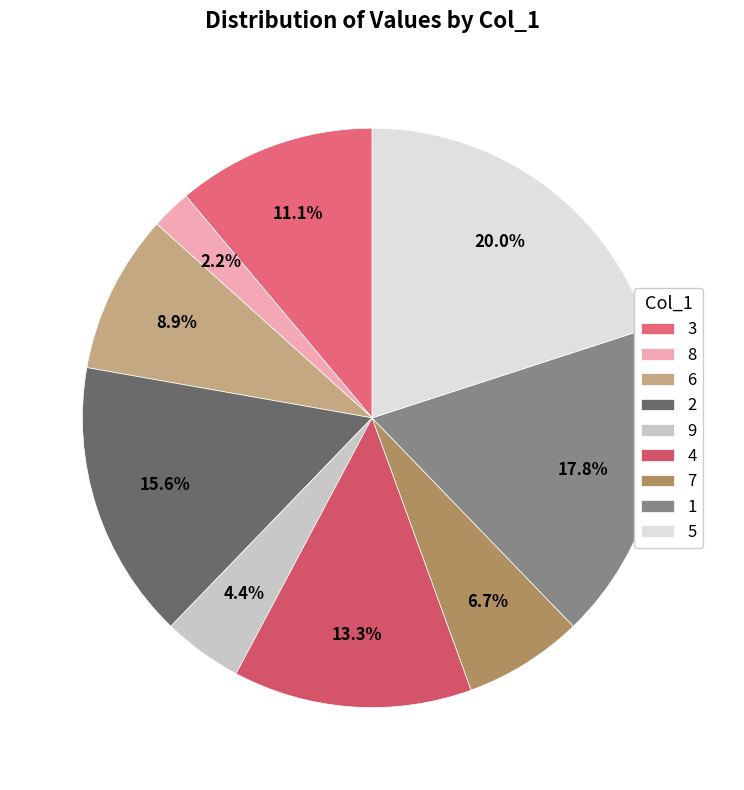

Count the number of slices in the pie.

9